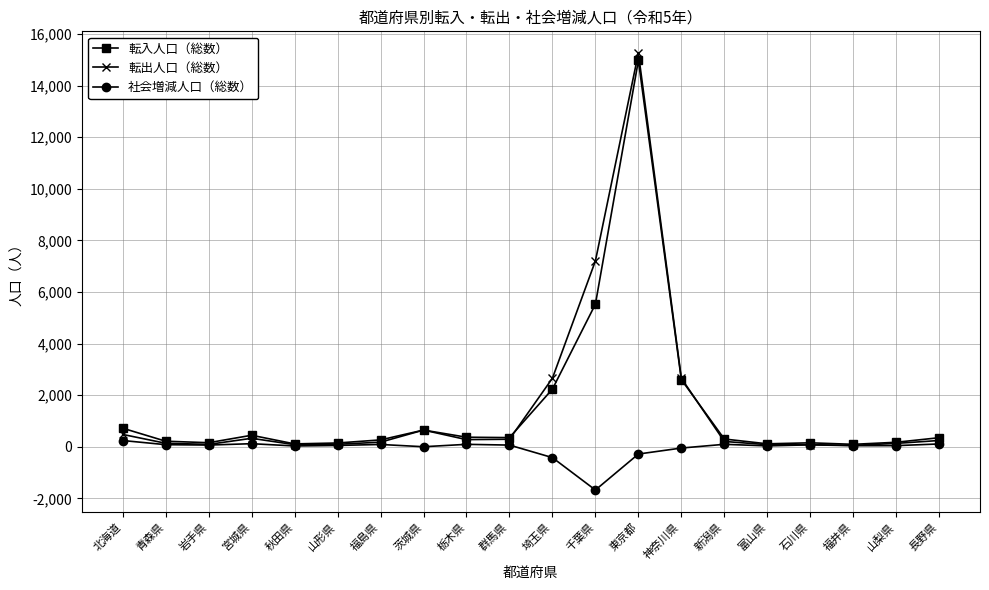

What are all the series names shown in the legend?

転入人口（総数）, 転出人口（総数）, 社会増減人口（総数）